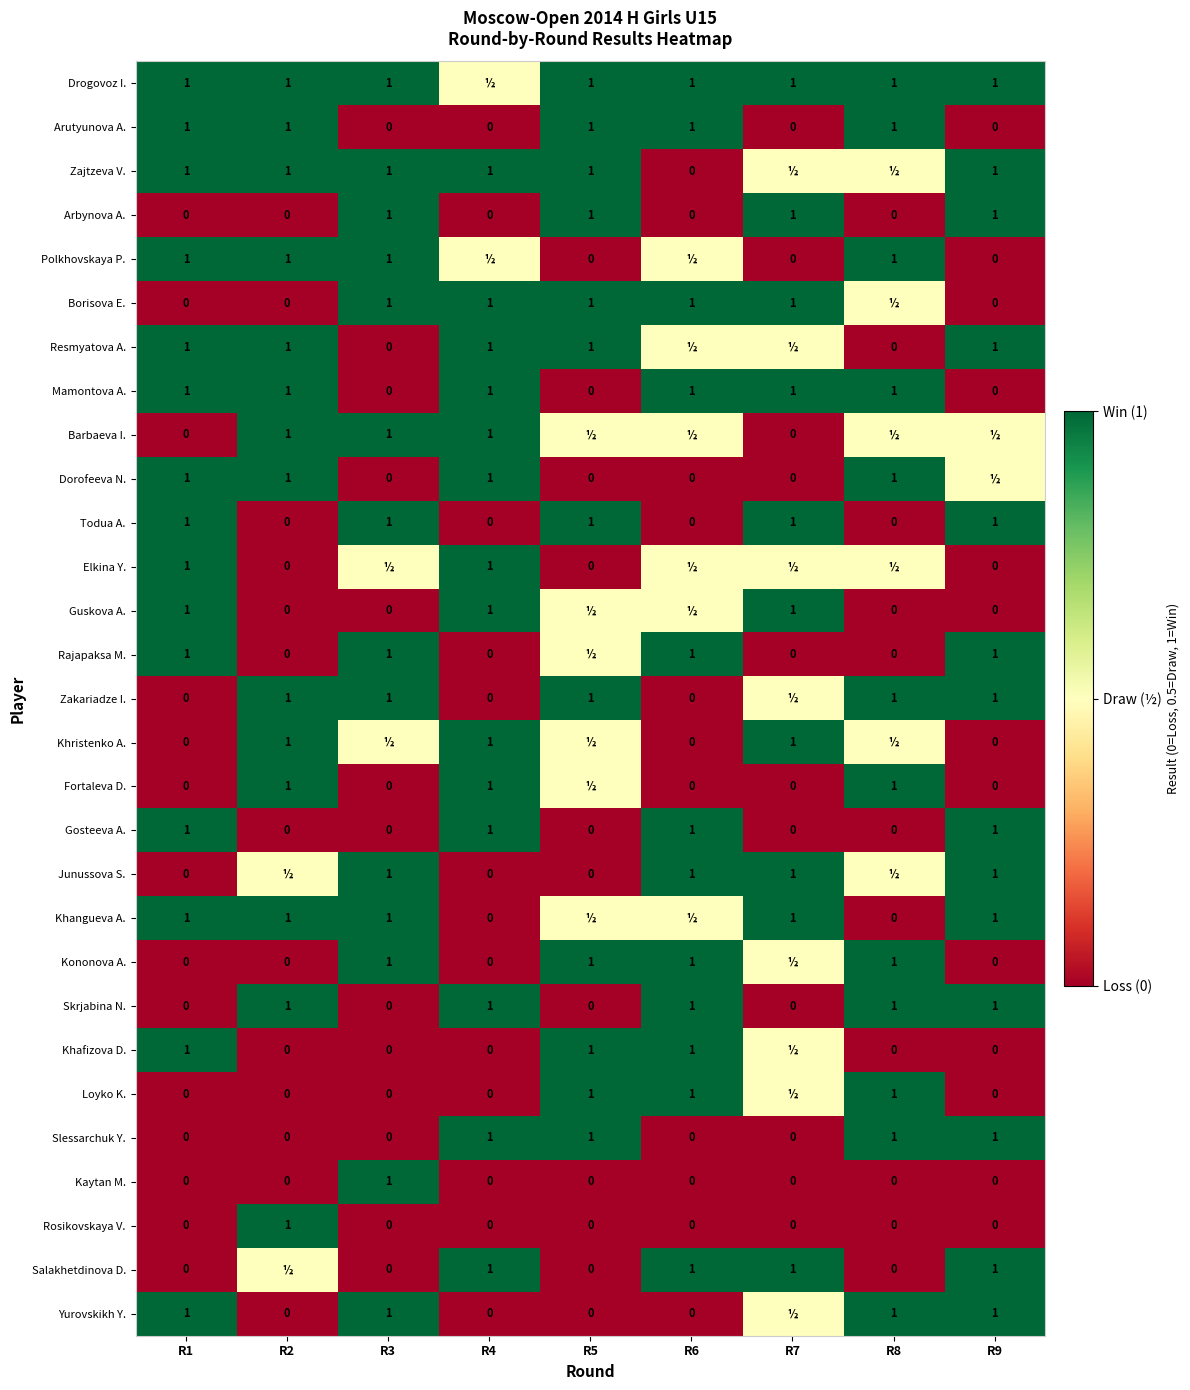

What is the sum of the Skrjabina N. values at R7 and R4?

1.0